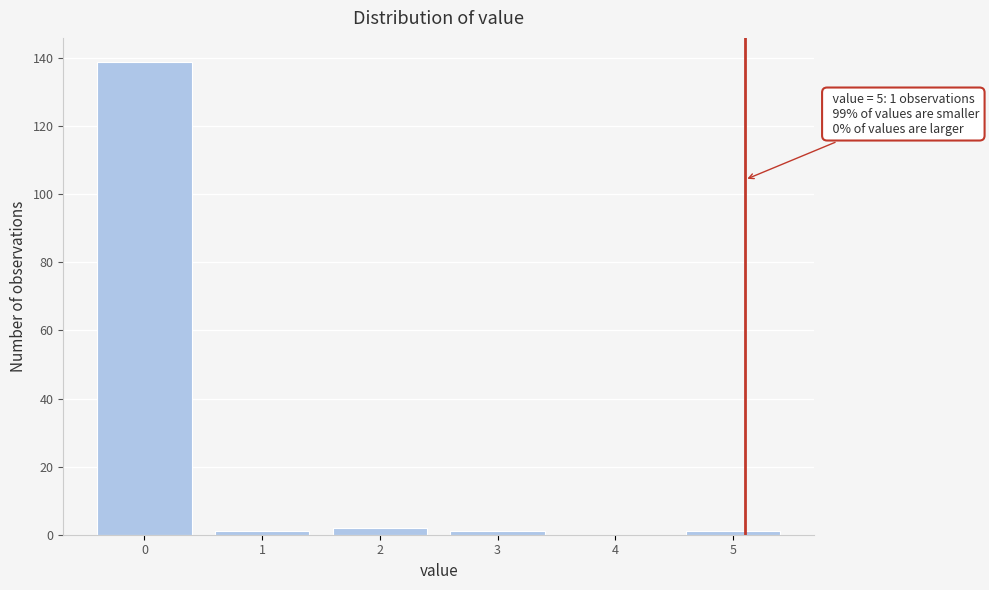

Reading left to right, transcribe all the data shown in this chart.

0=139	1=1	2=2	3=1	4=0	5=1